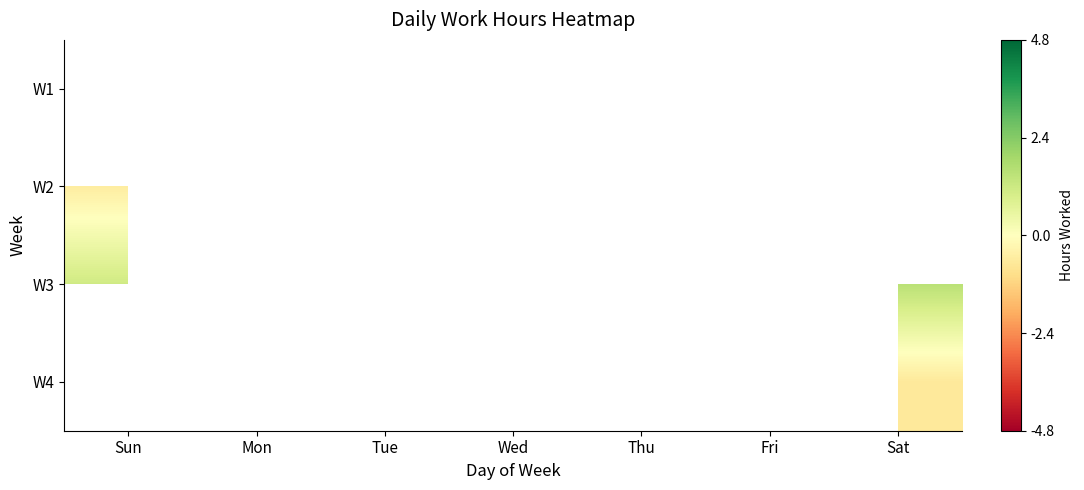

How many data points does each series have?

7